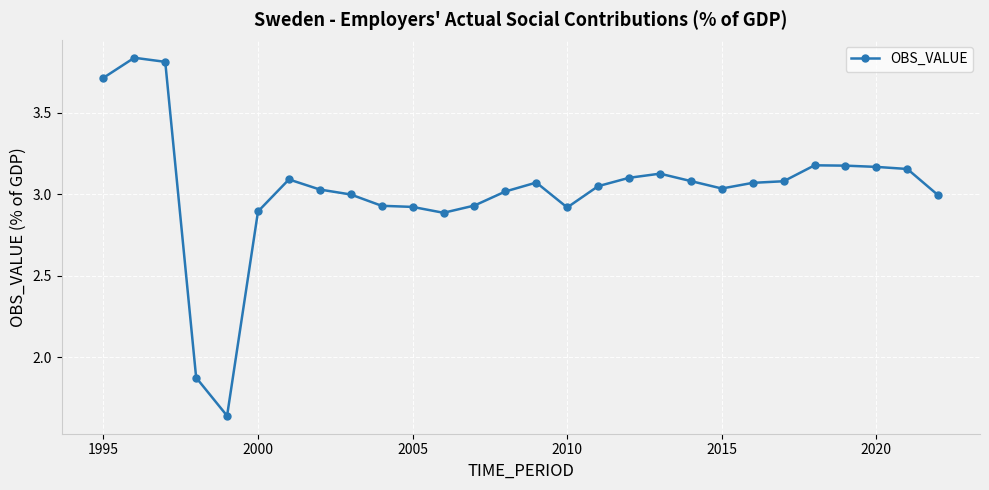

What is the sum of all values?

84.8